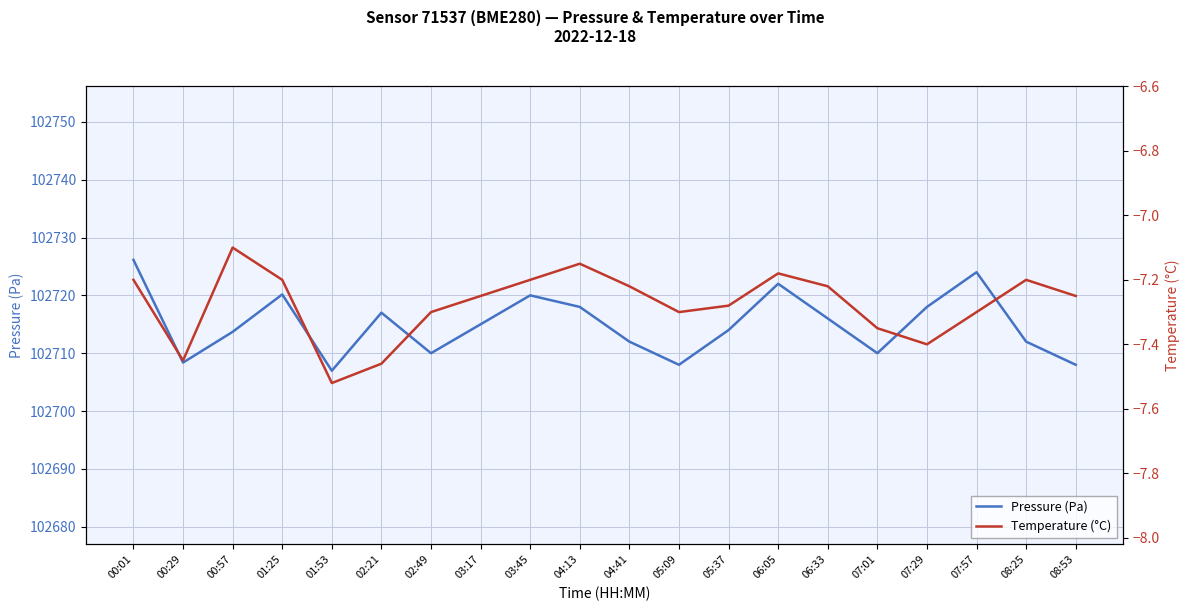

Does the chart have visible grid lines?

Yes